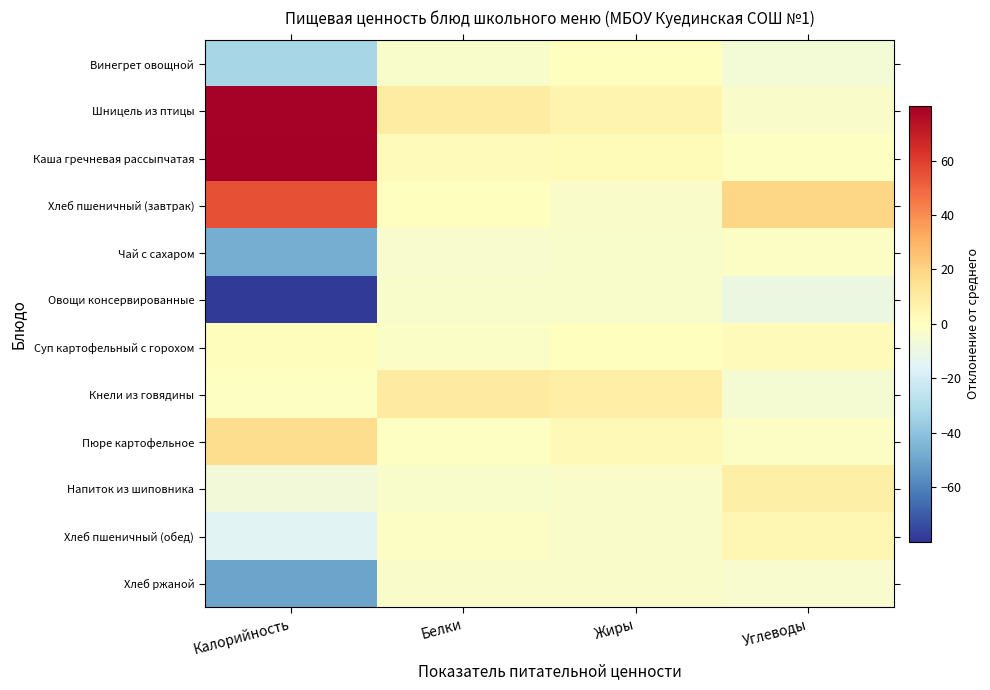

What is the maximum value shown in the chart?

80.0